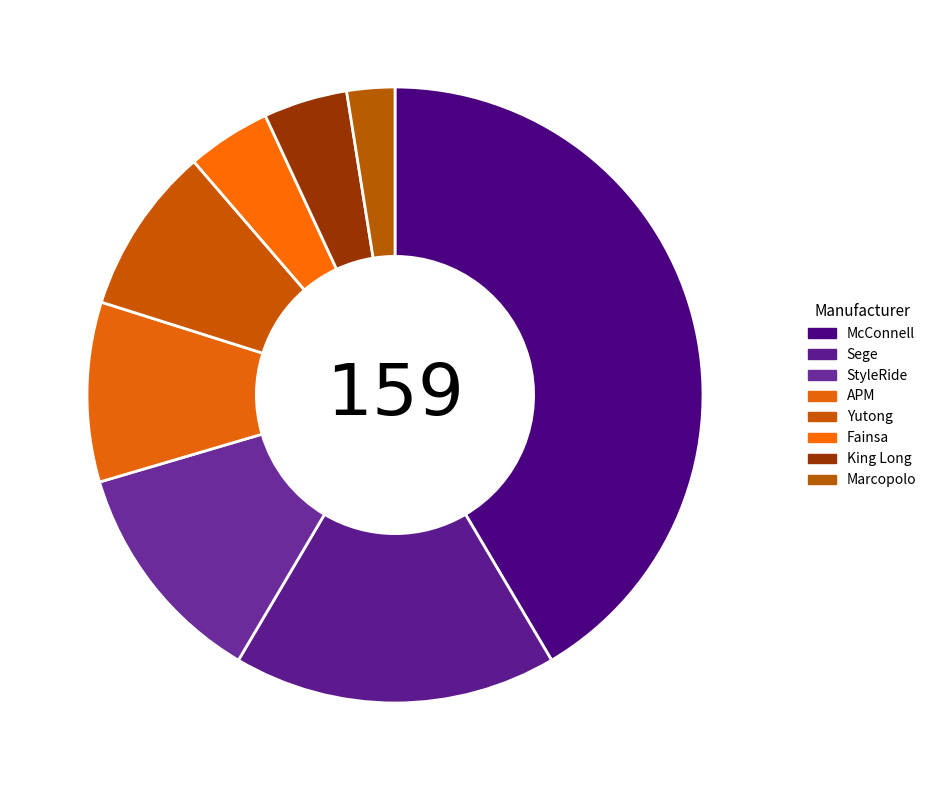

To the nearest percent, what is the difference between the largest and smallest slice percentages?

39%